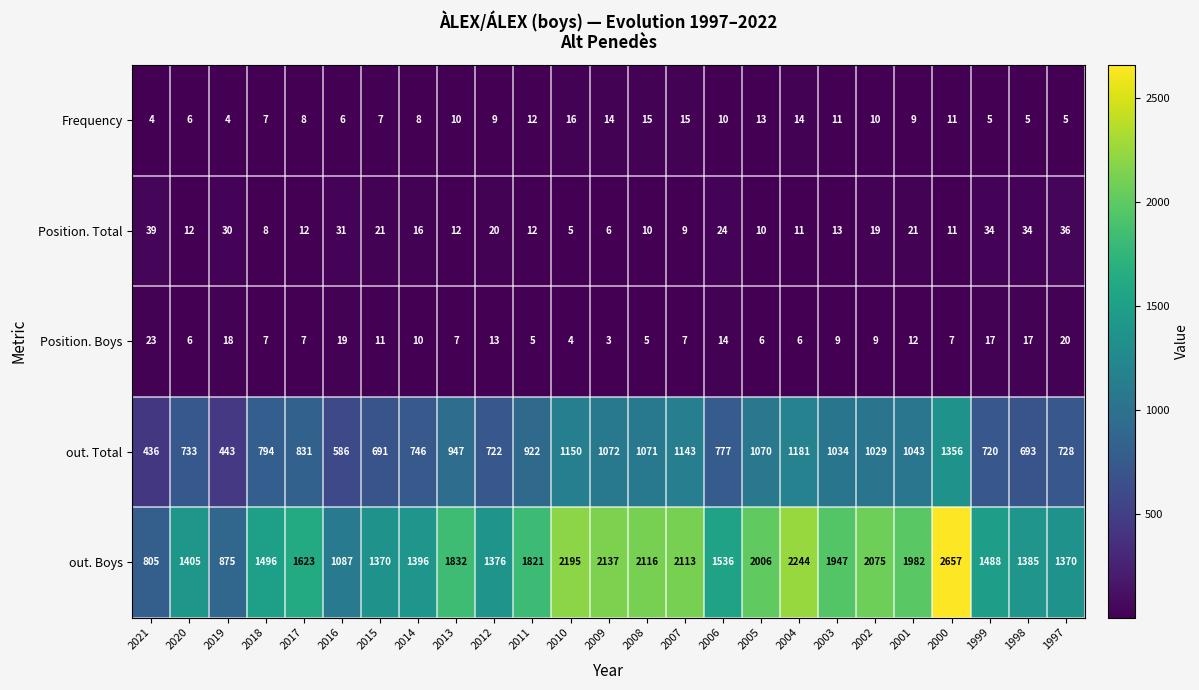

At which category is the sum across all series the highest?

2000